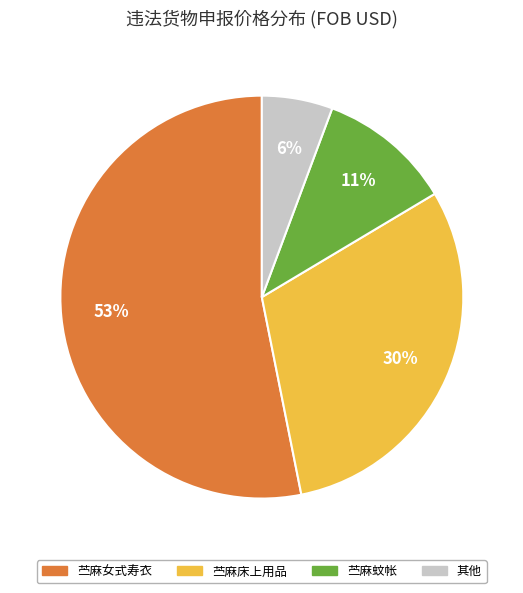

To the nearest percent, what is the average slice percentage?

25%